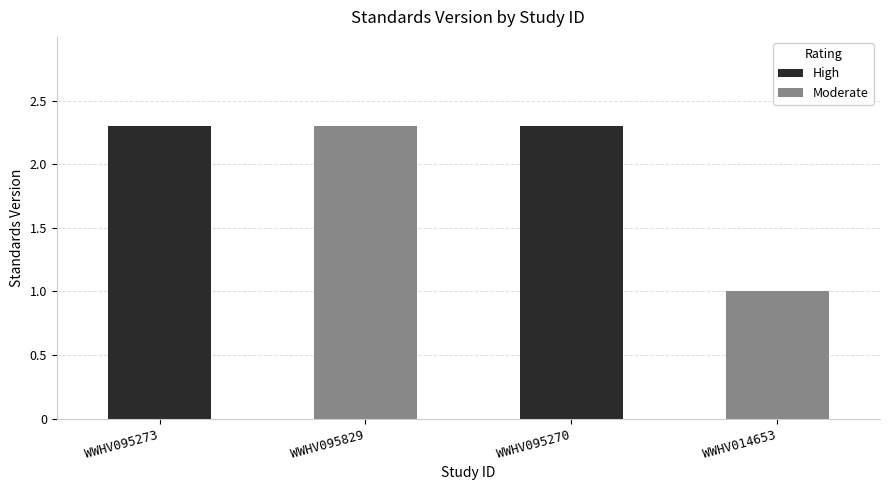

What is the smallest value displayed?

1.0